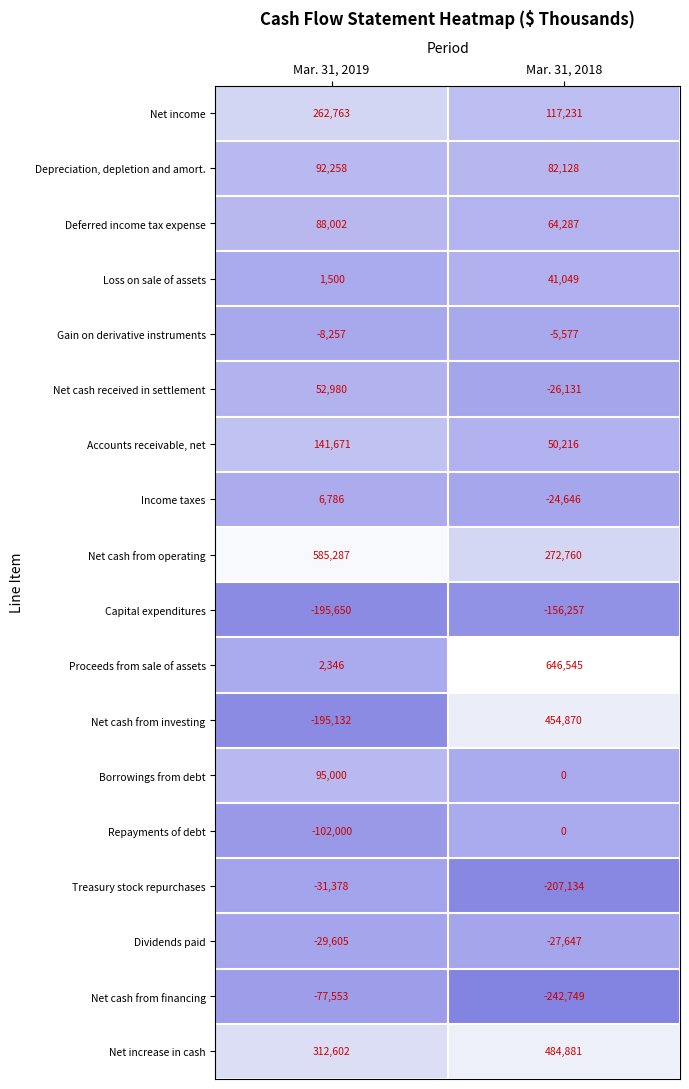

What is the spread (max minus min) of values at Mar. 31, 2019?

780937